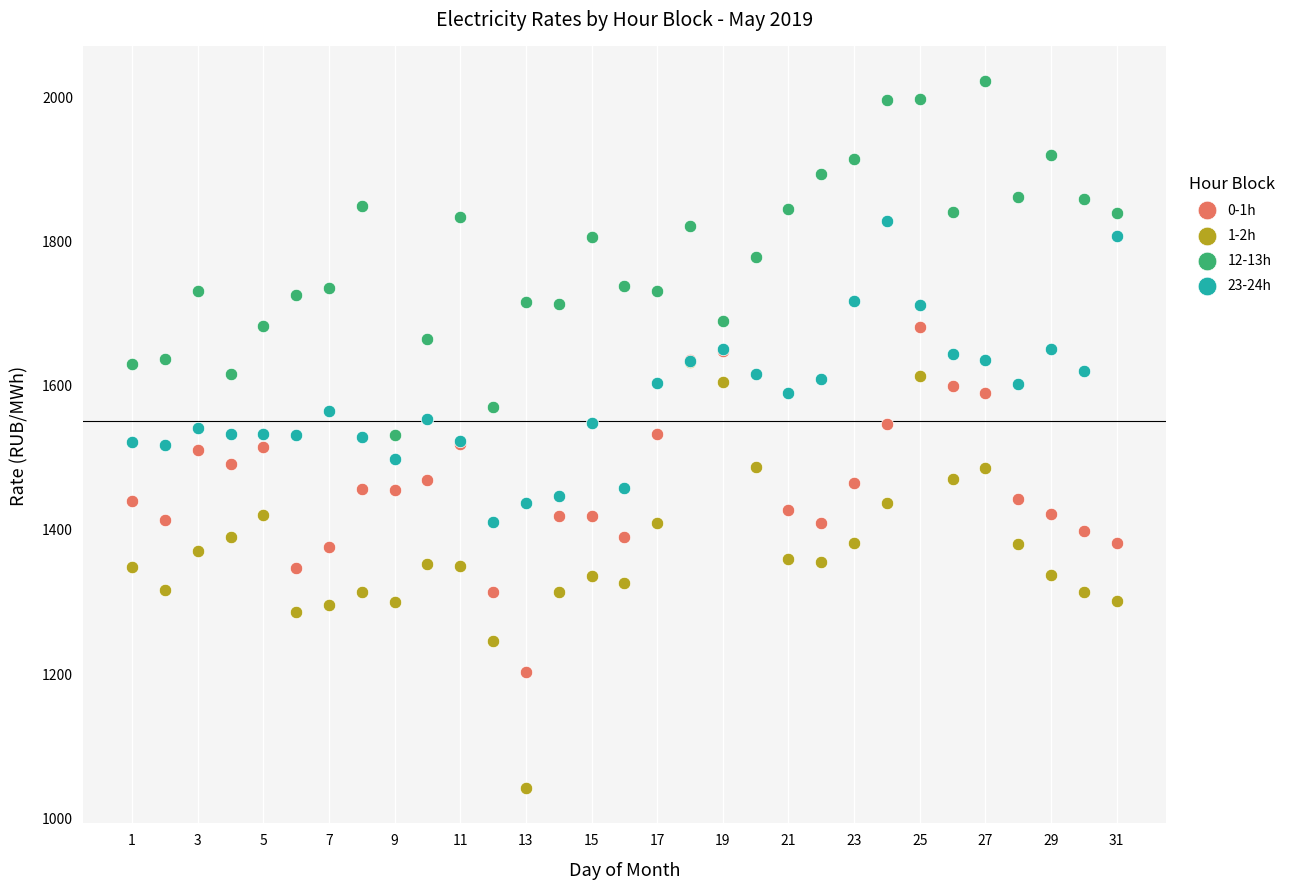

Which series contains the lowest Y value?

1-2h